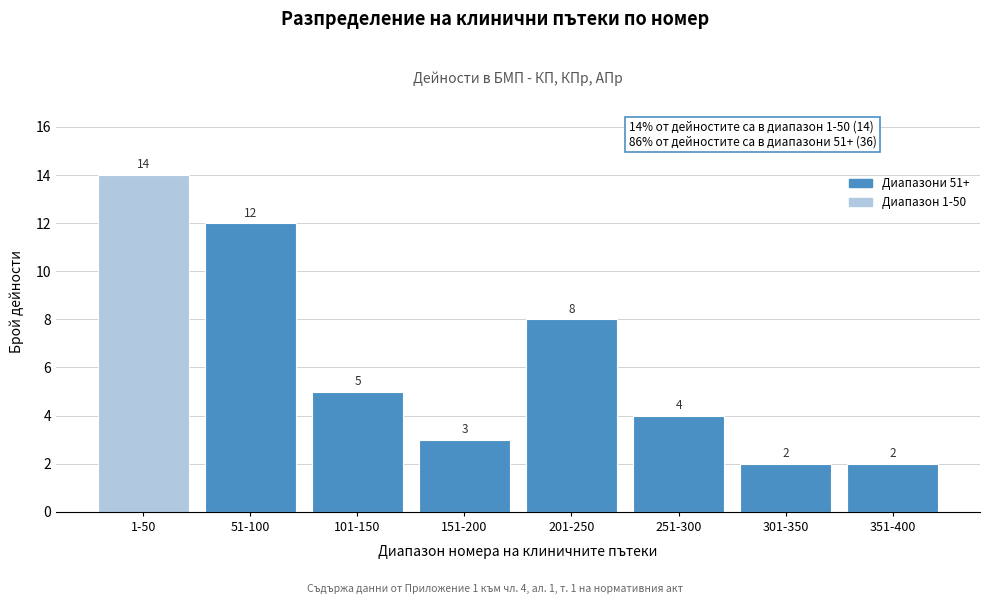

Reading right to left, list all the values displayed in this chart.

2	2	4	8	3	5	12	14